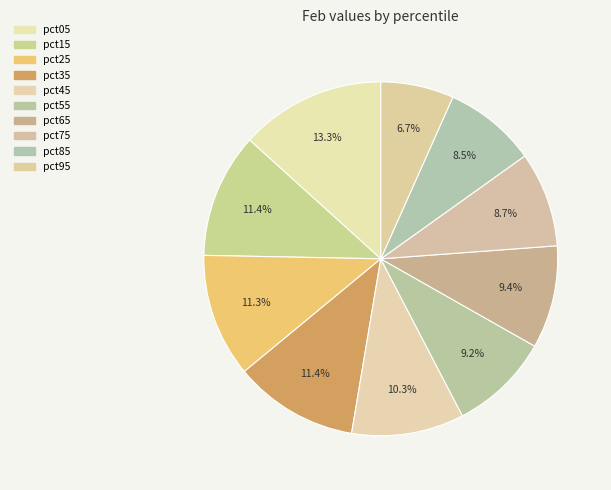

What percentage is the pct45 slice, to the nearest percent?

10%